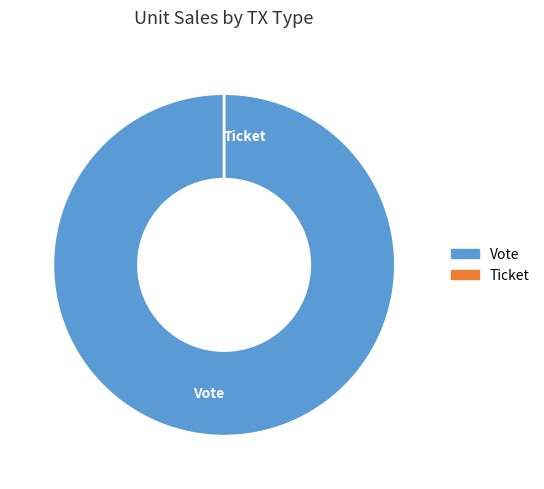

What is the smallest slice in the pie chart?

Ticket